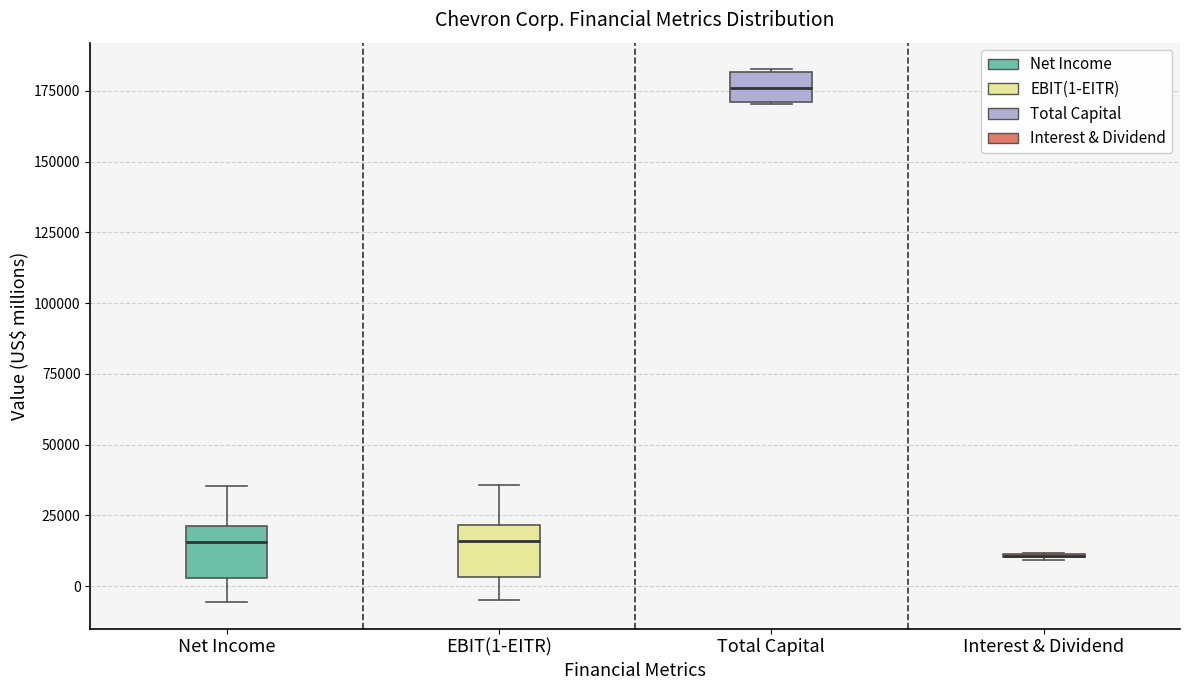

Reading left to right, transcribe this box plot: for each box, give where its median line is, the range the box spans, and where its two whiskers end, as read against the y-axis. The values are not printed on the chart, so give them approximately, as read against the axis.

Net Income: median 15000, box 5000 to 20000, whiskers -5000 to 35000
EBIT(1-EITR): median 15000, box 5000 to 20000, whiskers -5000 to 35000
Total Capital: median 175000, box 170000 to 180000, whiskers 170000 to 185000
Interest & Dividend: box collapsed to a line at 10000, whiskers 10000 to 10000